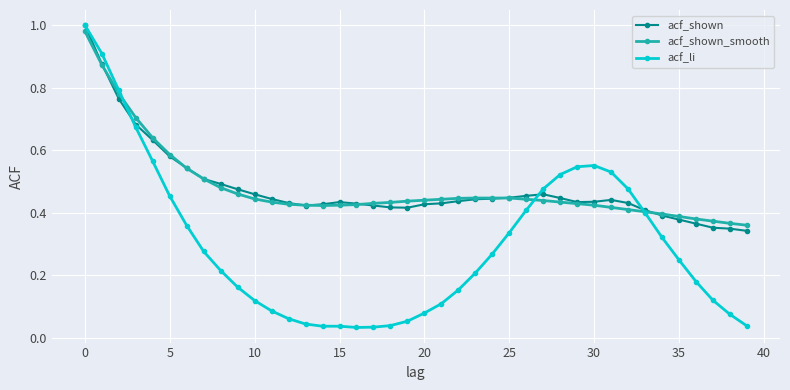

How many categories are shown in the chart?

40